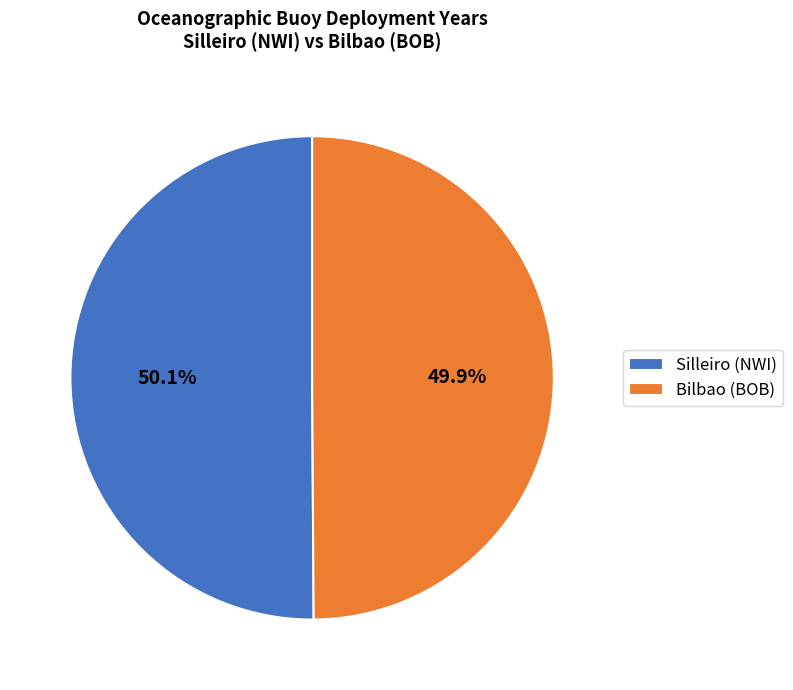

How much of the chart is everything except Silleiro (NWI)?

49.9%